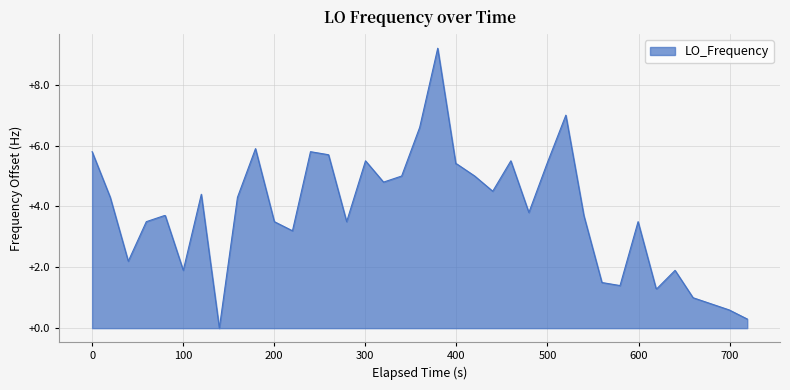

What is the maximum value shown in the chart?

9.2